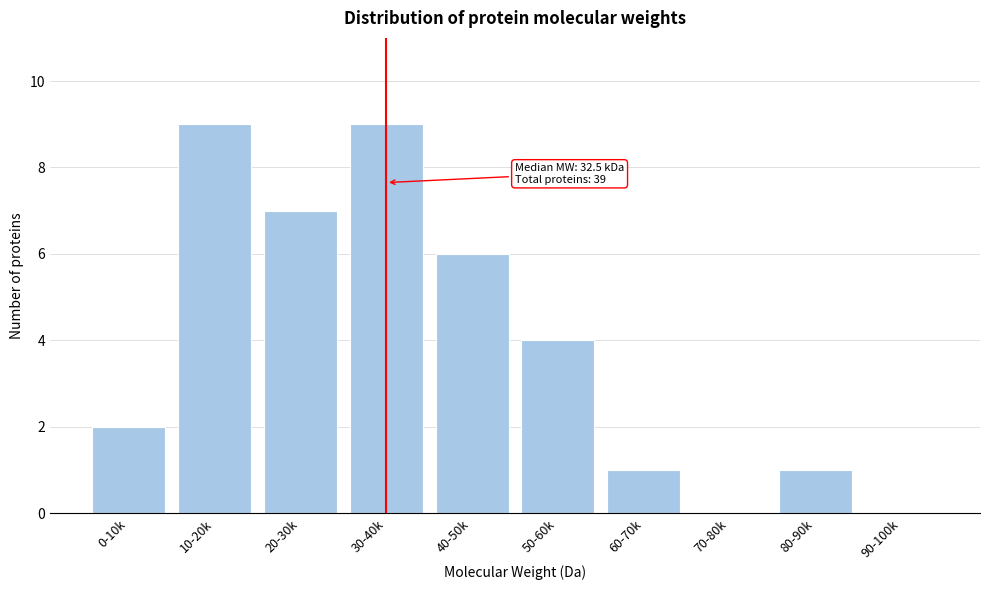

Reading left to right, list all the values displayed in this chart.

0-10k=2	10-20k=9	20-30k=7	30-40k=9	40-50k=6	50-60k=4	60-70k=1	70-80k=0	80-90k=1	90-100k=0